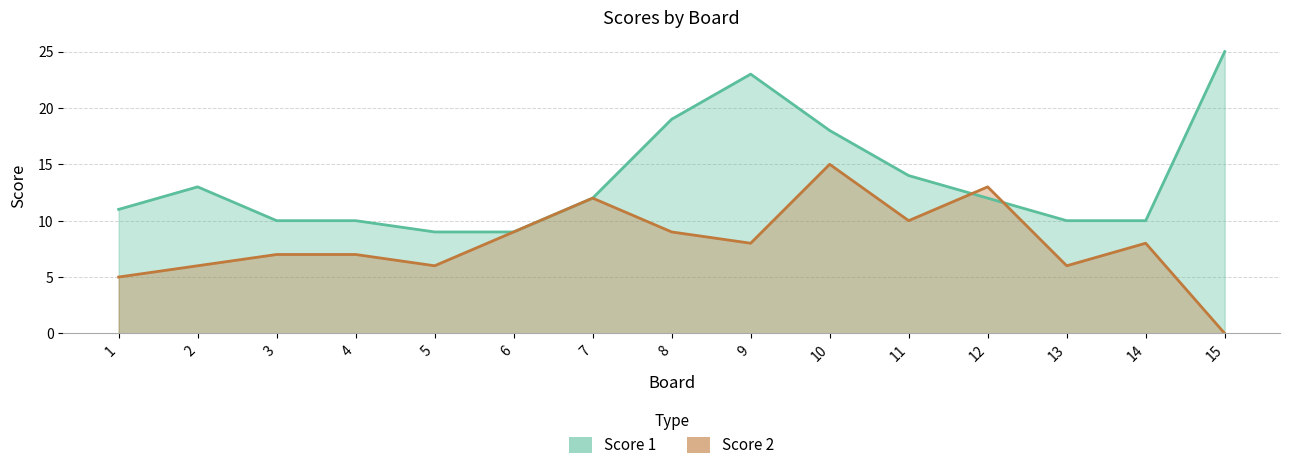

What is the difference between the Score 2 values at 13 and 4?

1